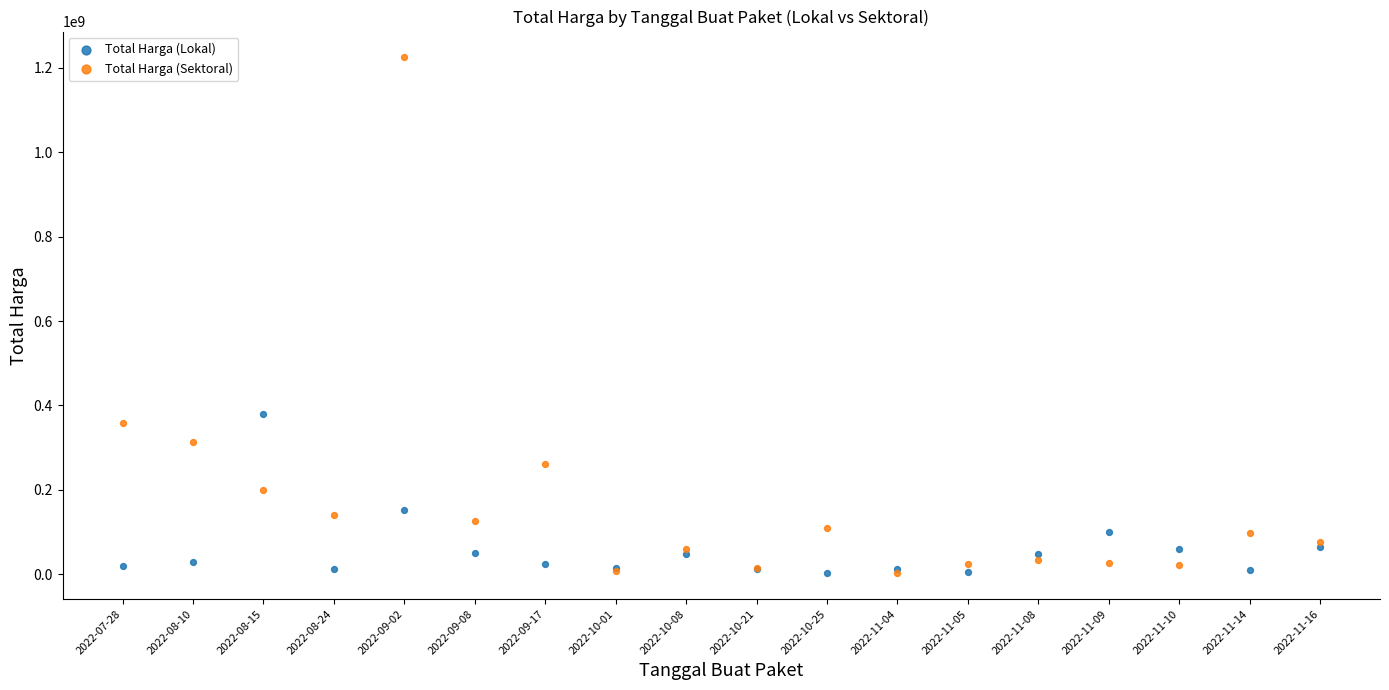

In the Total Harga (Sektoral) series, what Y value is closest to 613538875?

359500000